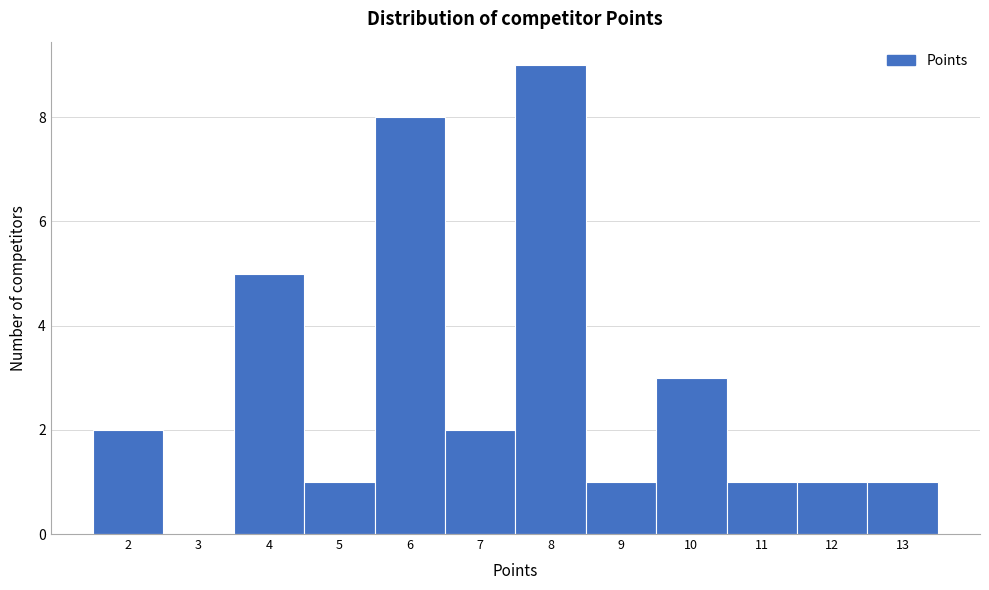

What is the height of the bar covering 8.5 to 9.5 on the x-axis? The values are not printed on the chart, so give them approximately, as read against the axis.

1